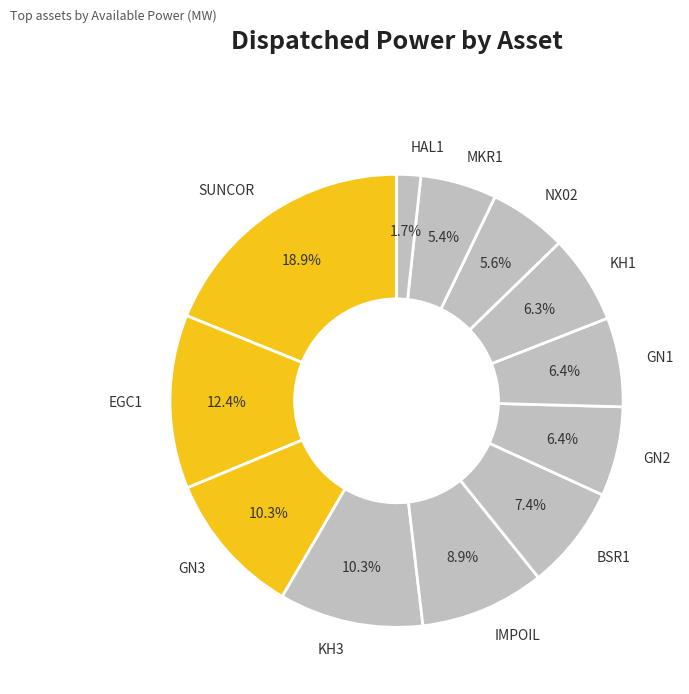

Count the number of slices in the pie.

12